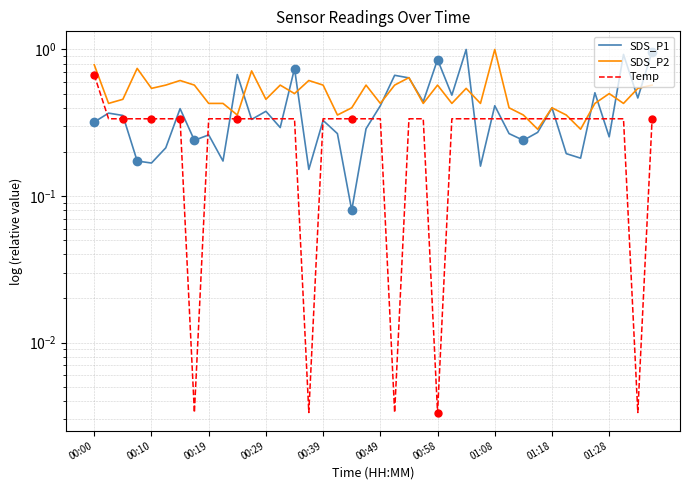

Which series has the largest range (max minus min)?

SDS_P1